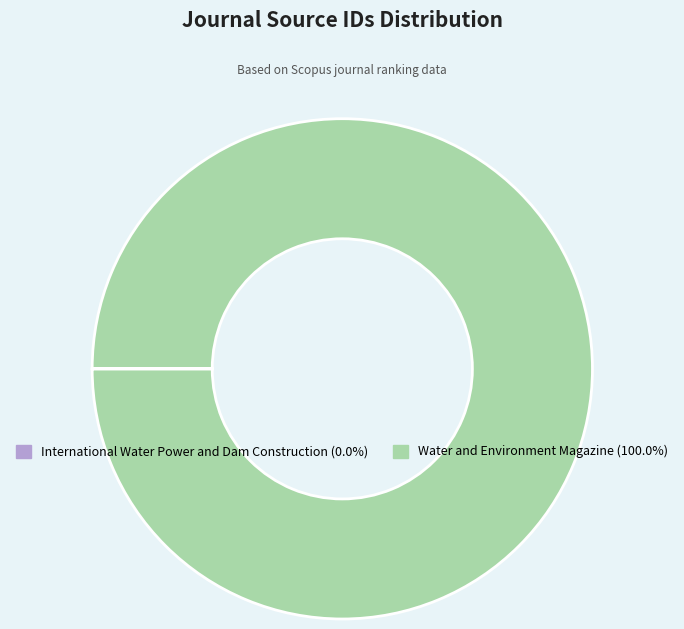

Which category accounts for the majority?

Water and Environment Magazine